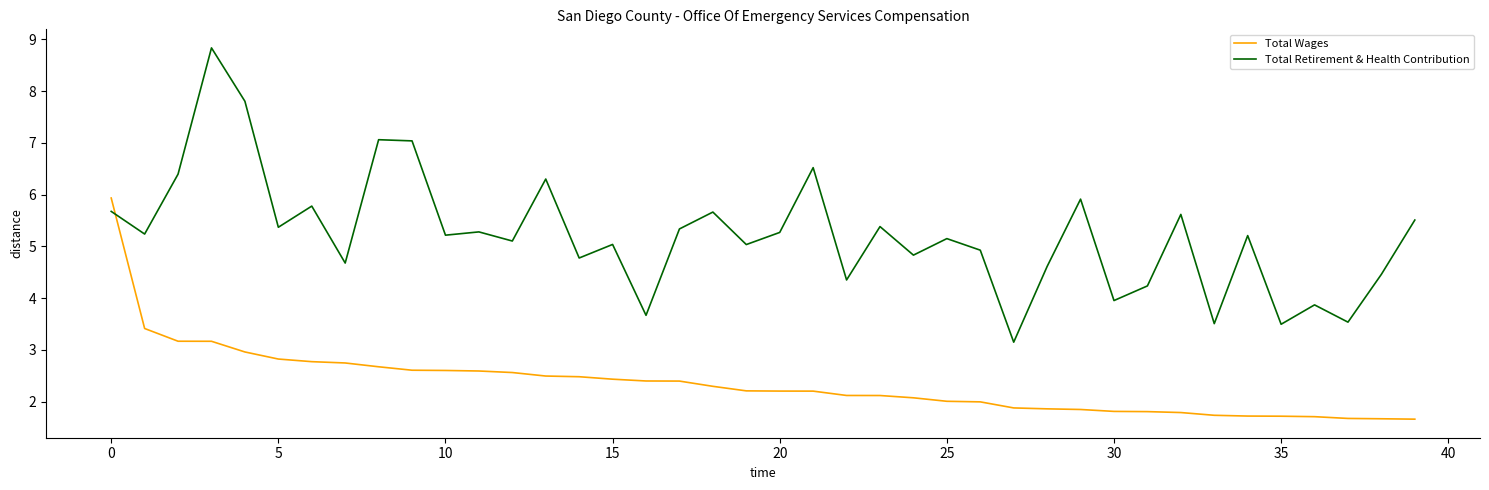

What are all the series names shown in the legend?

Total Wages, Total Retirement & Health Contribution